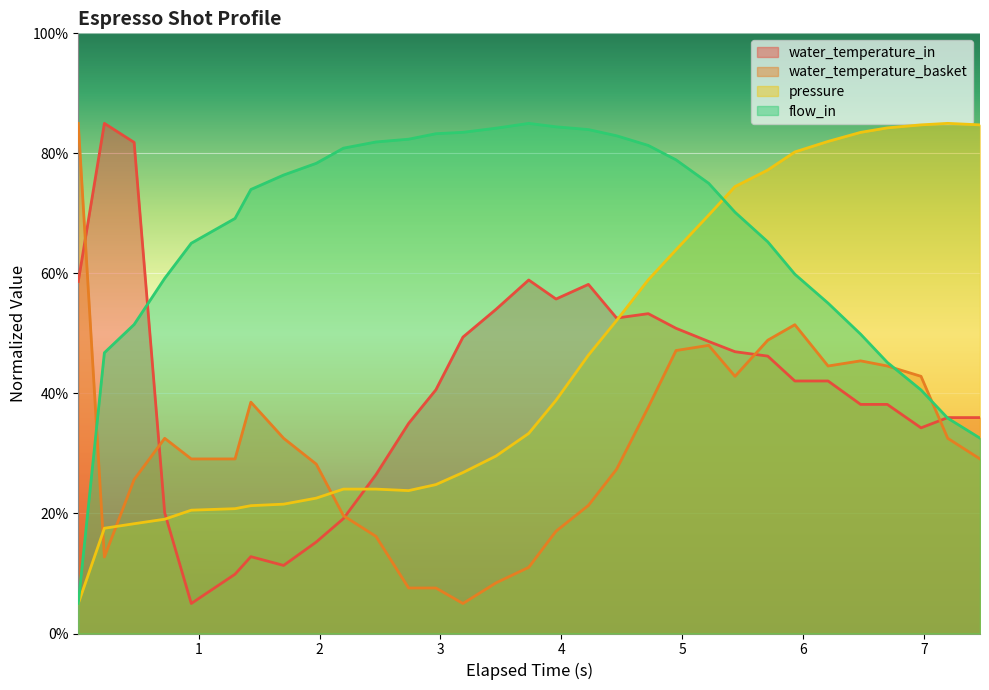

After their last crossing, which series has the higher values: water_temperature_in or water_temperature_basket?

water_temperature_in